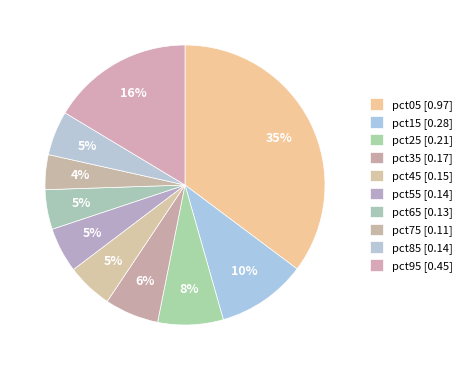

Does pct05 represent more than half of the total?

No